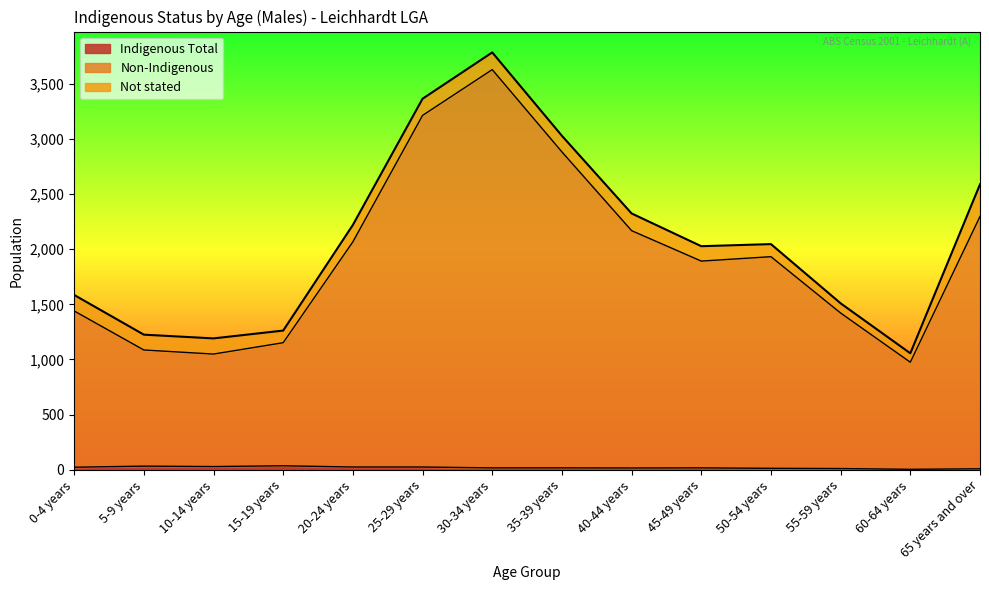

What is the label of the 1st point from the right?

65 years and over